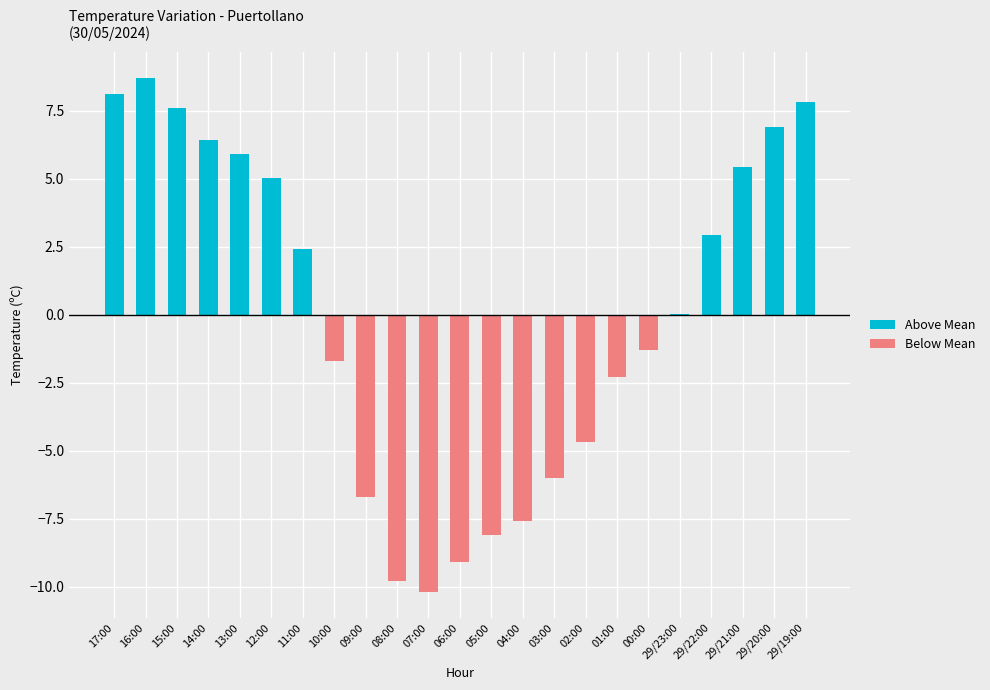

Reading left to right, what are all the values shown in this chart?

Above Mean: 17:00=8.1	16:00=8.7	15:00=7.6	14:00=6.4	13:00=5.9	12:00=5.0	11:00=2.4	10:00=0.0	09:00=0.0	08:00=0.0	07:00=0.0	06:00=0.0	05:00=0.0	04:00=0.0	03:00=0.0	02:00=0.0	01:00=0.0	00:00=0.0	29/23:00=0.0	29/22:00=2.9	29/21:00=5.4	29/20:00=6.9	29/19:00=7.8
Below Mean: 17:00=0.0	16:00=0.0	15:00=0.0	14:00=0.0	13:00=0.0	12:00=0.0	11:00=0.0	10:00=-1.7	09:00=-6.7	08:00=-9.8	07:00=-10.2	06:00=-9.1	05:00=-8.1	04:00=-7.6	03:00=-6.0	02:00=-4.7	01:00=-2.3	00:00=-1.3	29/23:00=0.0	29/22:00=0.0	29/21:00=0.0	29/20:00=0.0	29/19:00=0.0